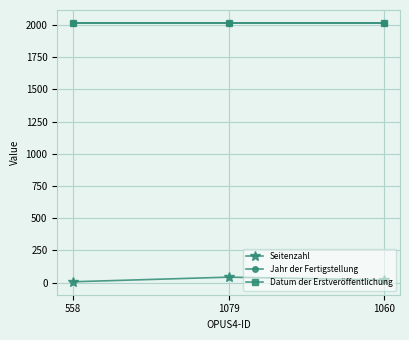

What is the sum of the Seitenzahl values at 1060 and 1079?

62